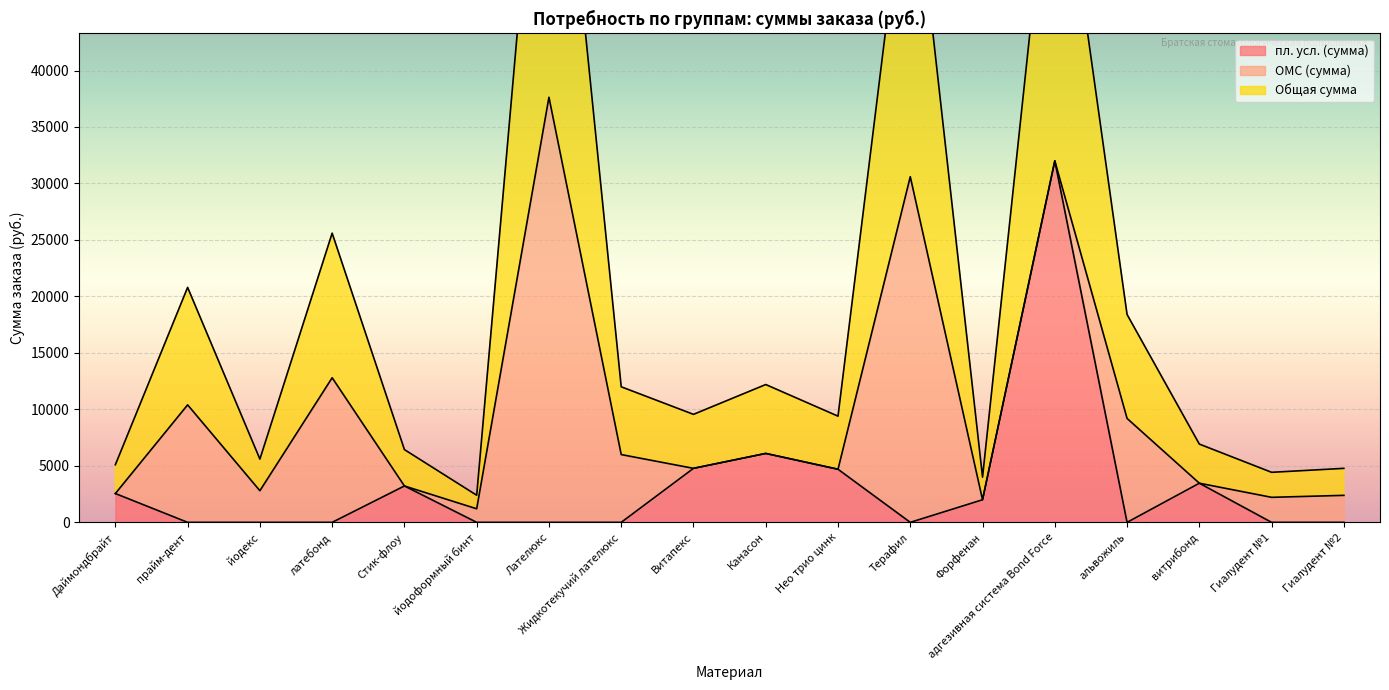

What is the total value across all series at Форфенан?

4000